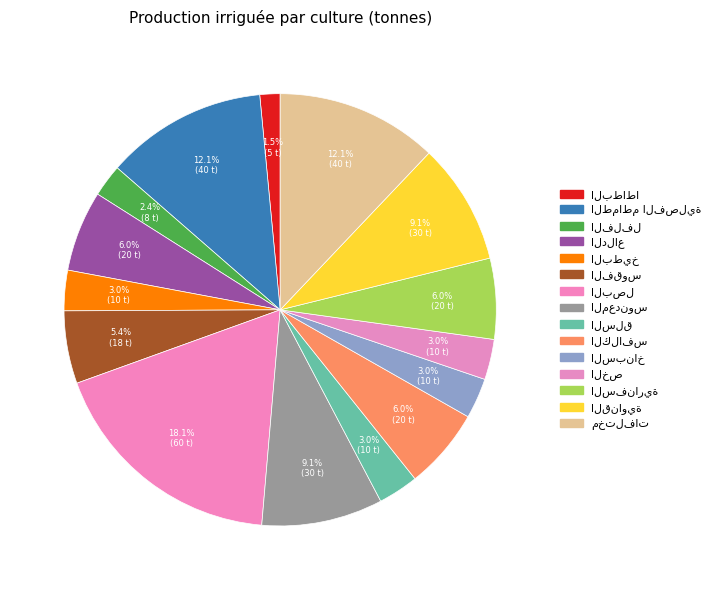

How many slices are in this pie chart?

15